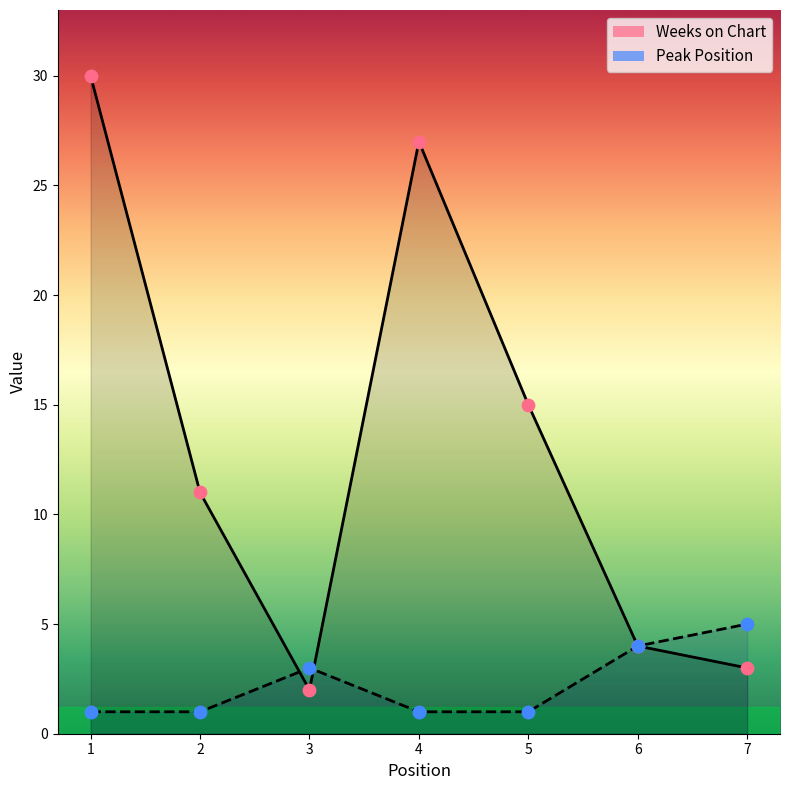

Which series has the largest Y range (max minus min)?

Weeks on Chart